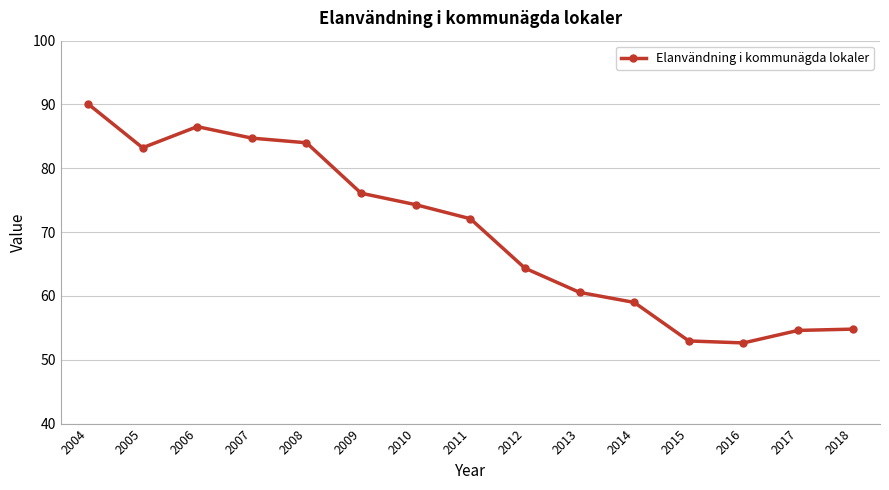

What is the value of the 4th point from the left?

84.7